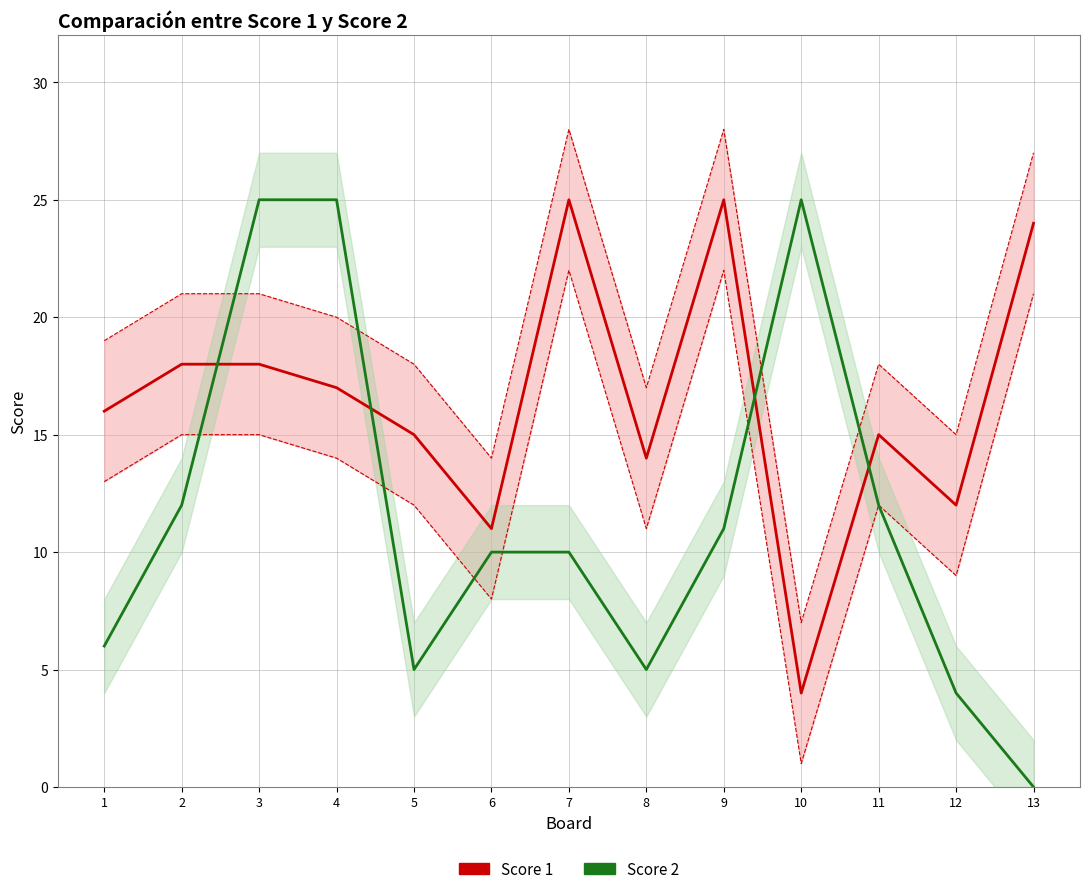

Where do Score 2 and Score 1 first cross each other?

2 and 3